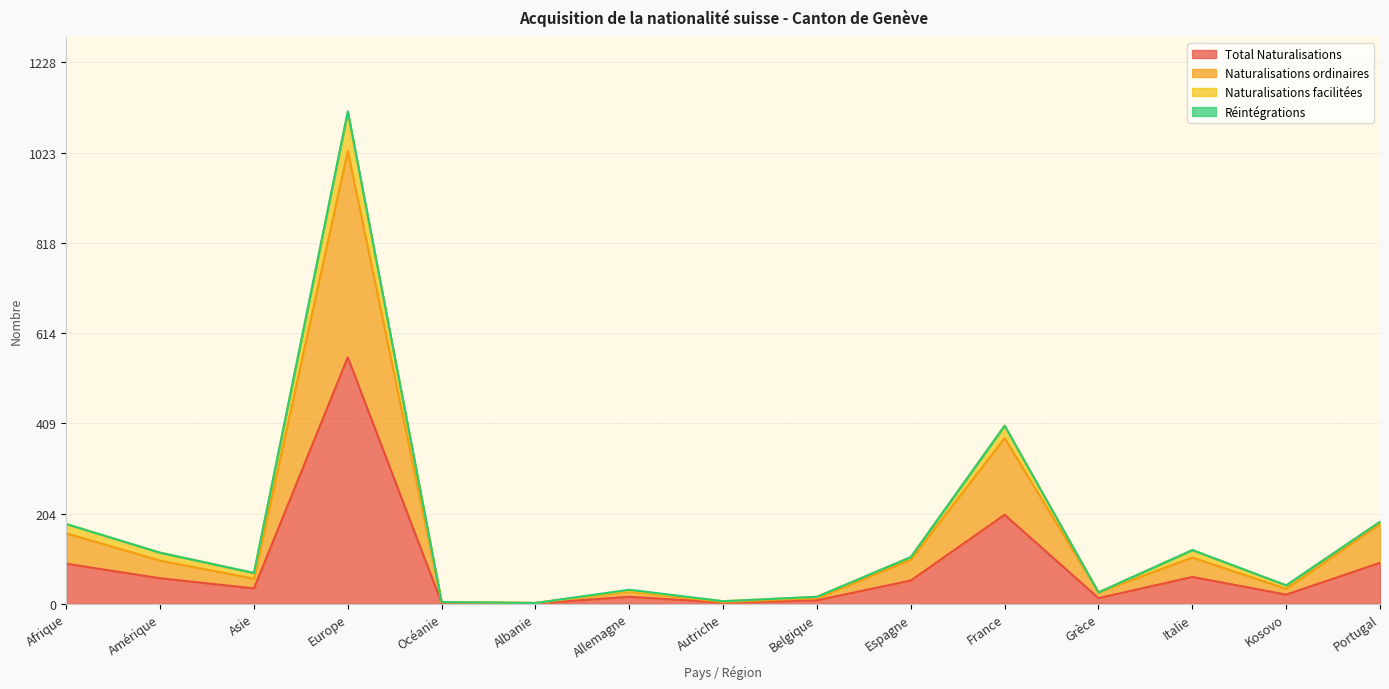

Which category has the highest value in the Total Naturalisations series?

Europe